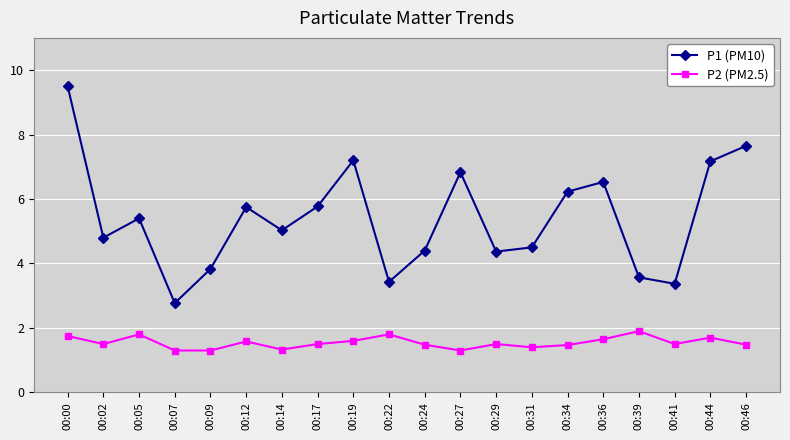

True or false: P2 (PM2.5) and P1 (PM10) cross at least once.

False